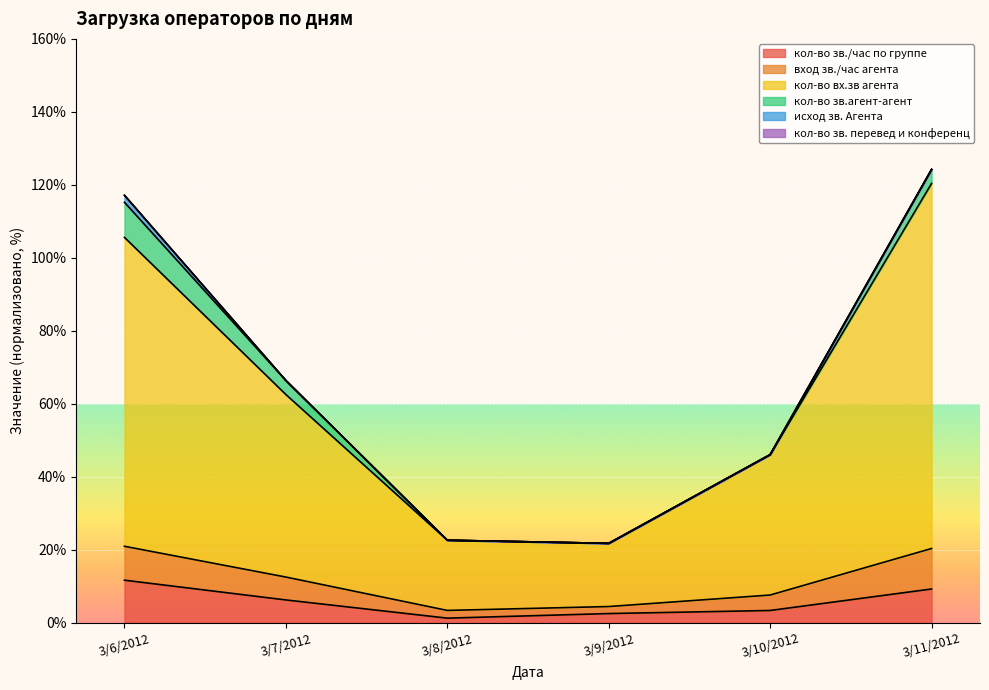

The кол-во зв./час по группе series shows 1.3 at 3/8/2012. True or false?

True